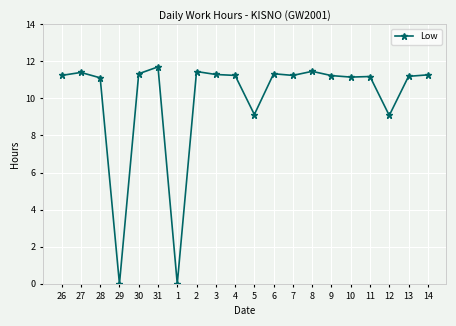

Read the value at 30.

11.3